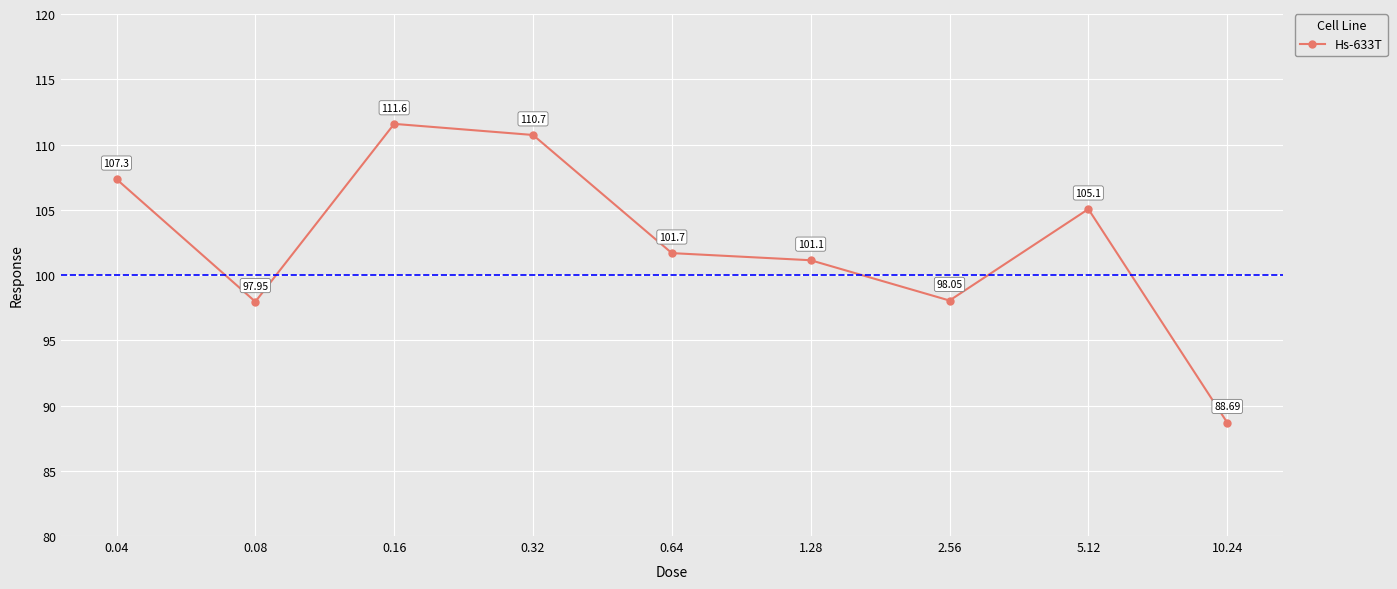

What is the change in value from 0.16 to 0.32?

-0.9